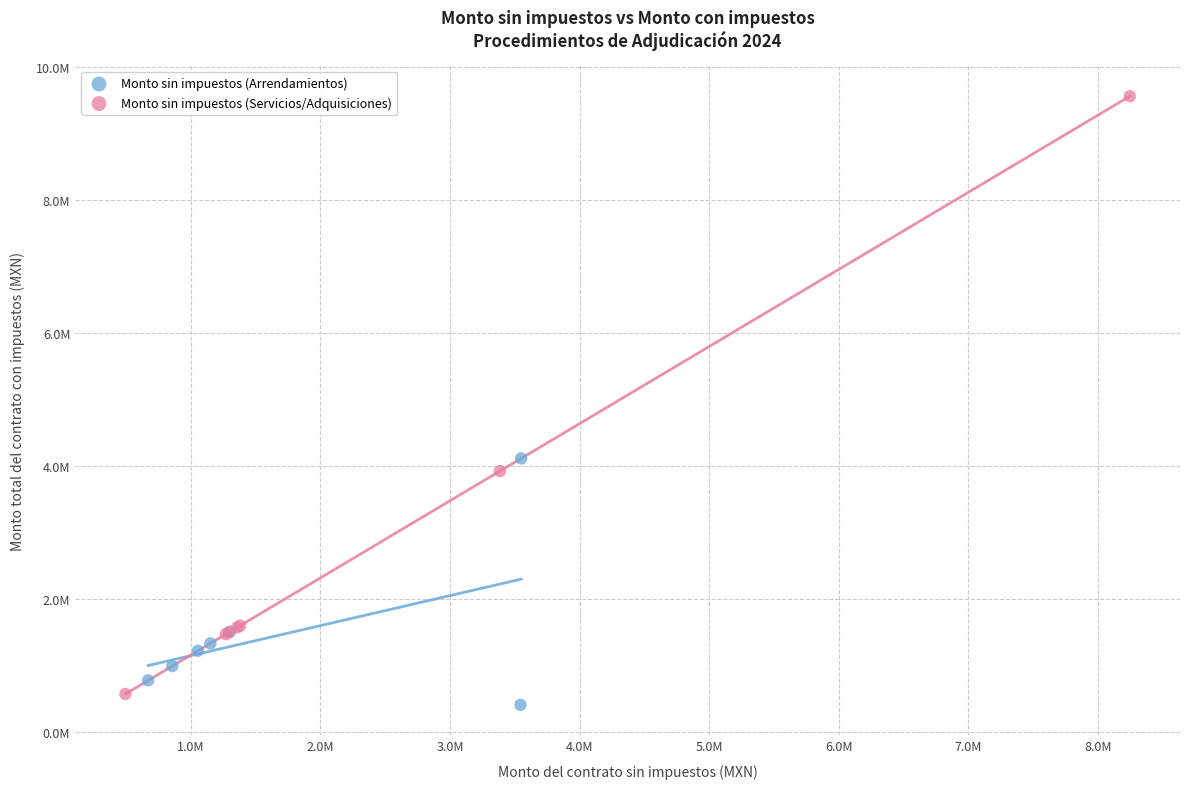

What are all the series names shown in the legend?

Monto sin impuestos (Arrendamientos), Monto sin impuestos (Servicios/Adquisiciones)